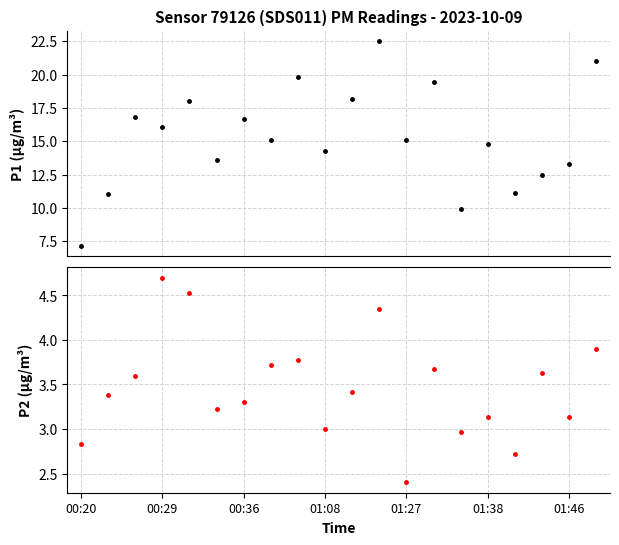

True or false: P2 and P1 intersect in this chart.

False